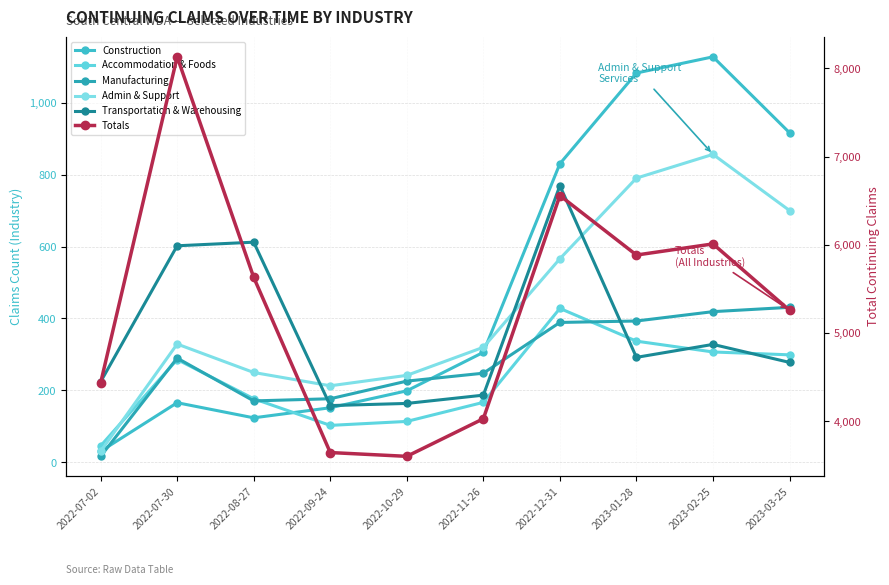

Where does the Construction series first go above 306?

2022-12-31